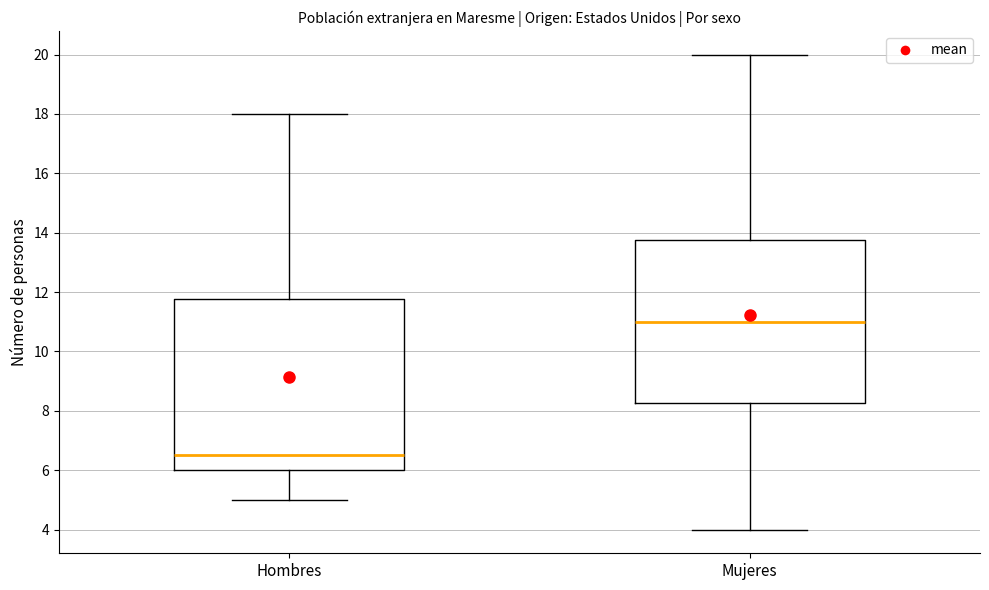

Comparing the boxes themselves (not the whiskers), which one is the tallest?

Hombres